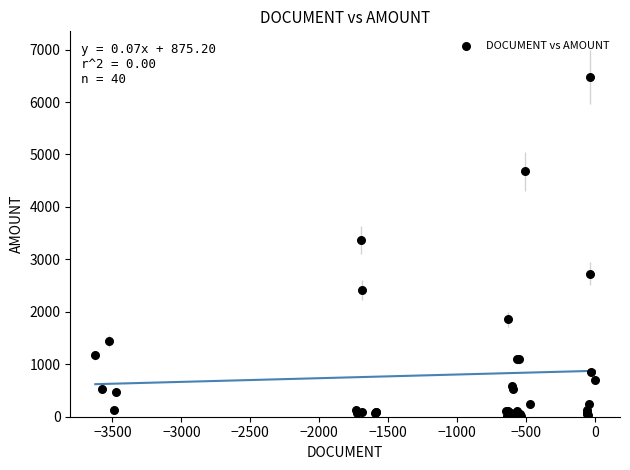

What Y value in the scatter plot is closest to 3245?

3366.0